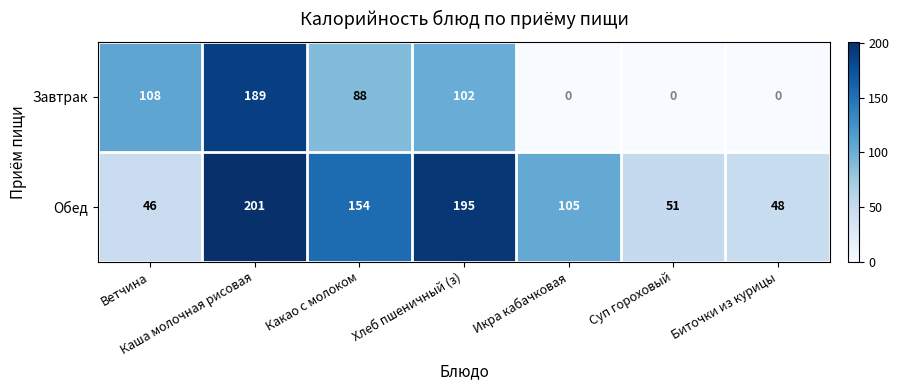

What is the difference between the Обед values at Суп гороховый and Биточки из курицы?

3